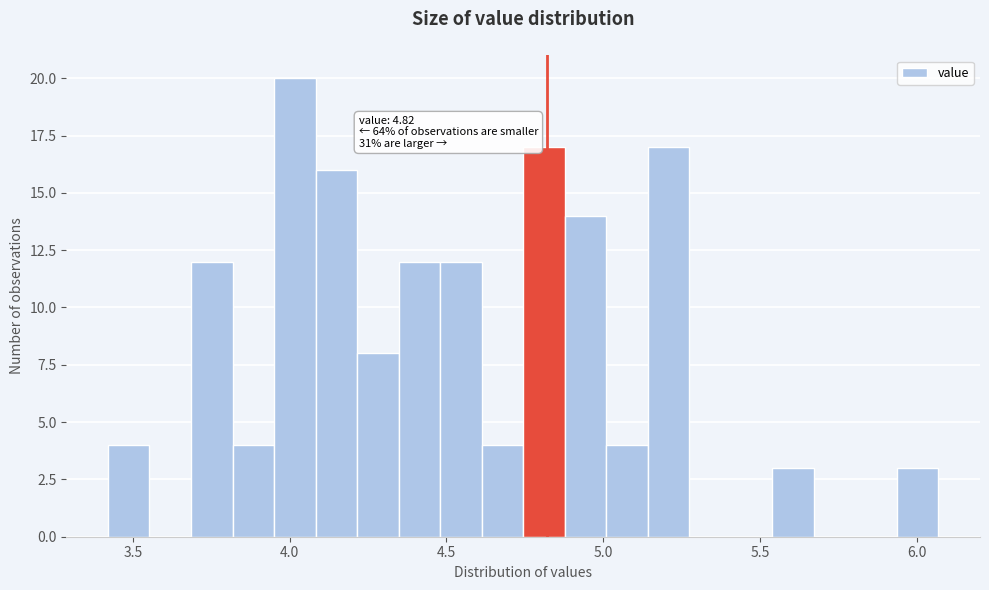

Around what value on the x-axis is the tallest bar? Give the approximate position of its centre, as read against the axis.

4.00